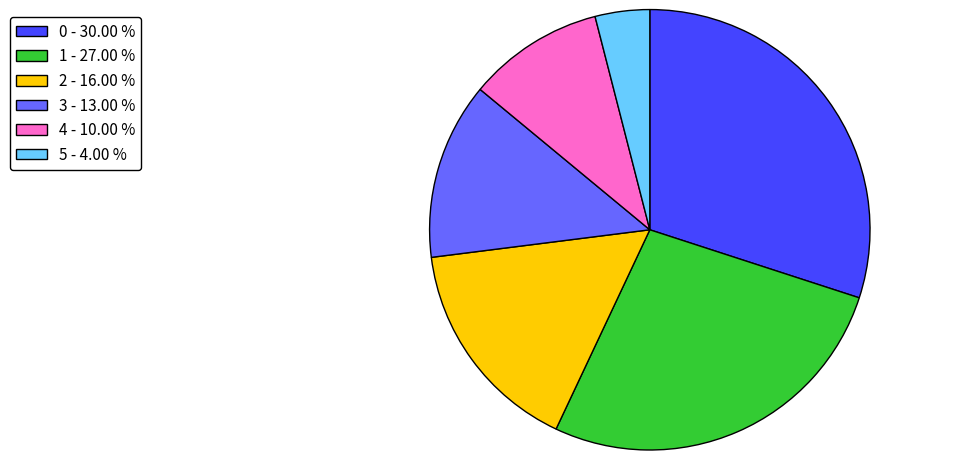

Count the number of slices in the pie.

6